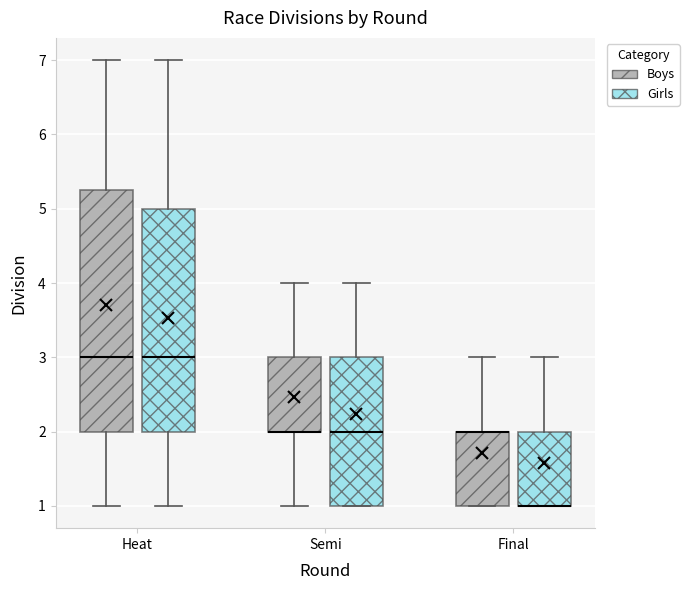

Comparing the boxes themselves (not the whiskers), which one is the tallest?

Heat (Boys)